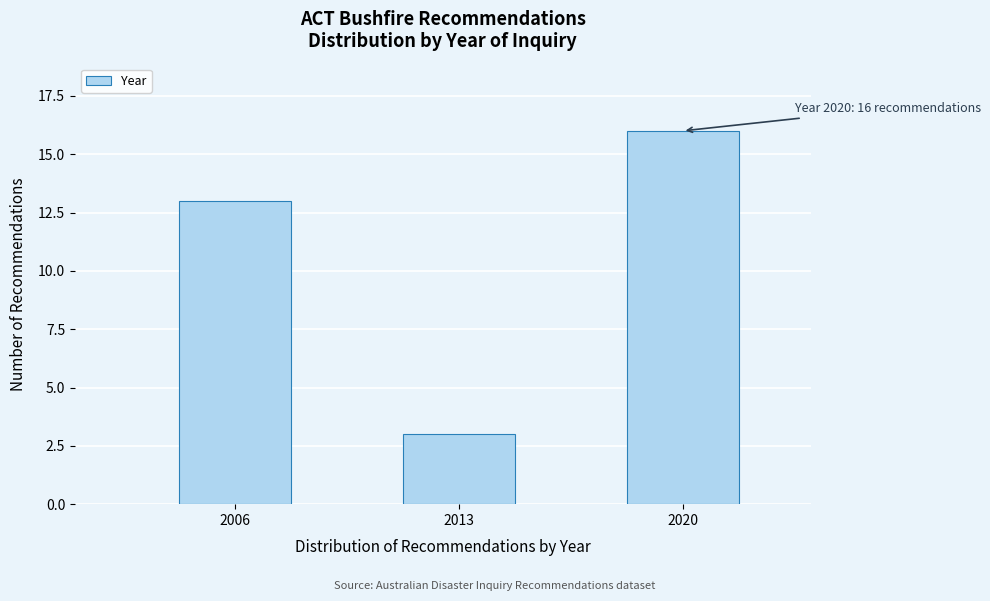

Reading right to left, what are all the values shown in this chart?

2020=16	2013=3	2006=13